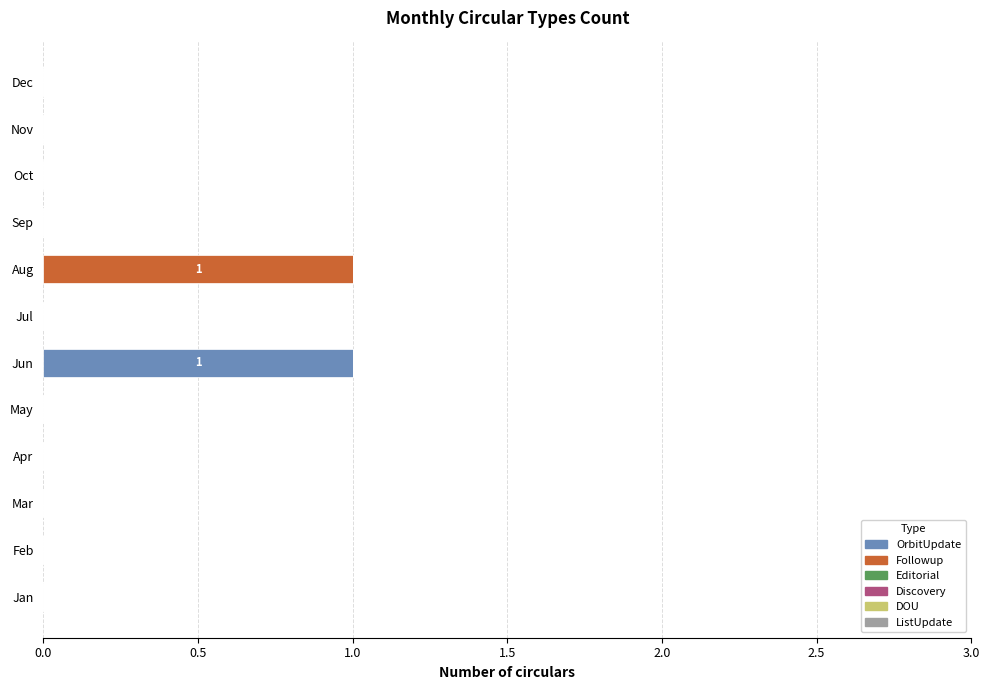

Is it true that OrbitUpdate equals -1 at Nov?

False